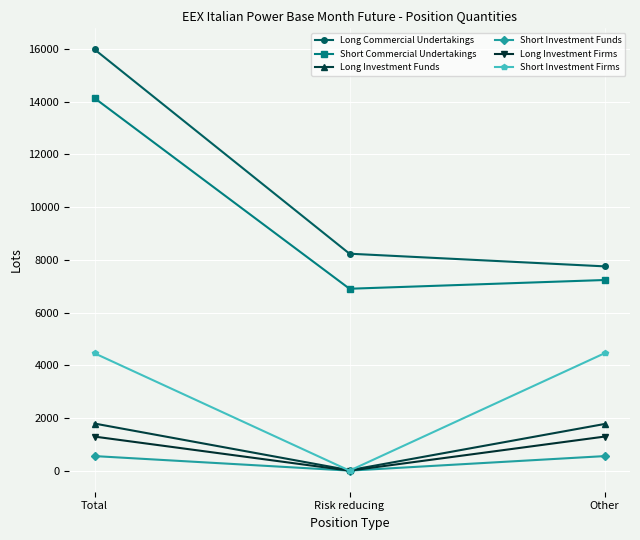

Does the chart display data point markers on the line(s)?

Yes